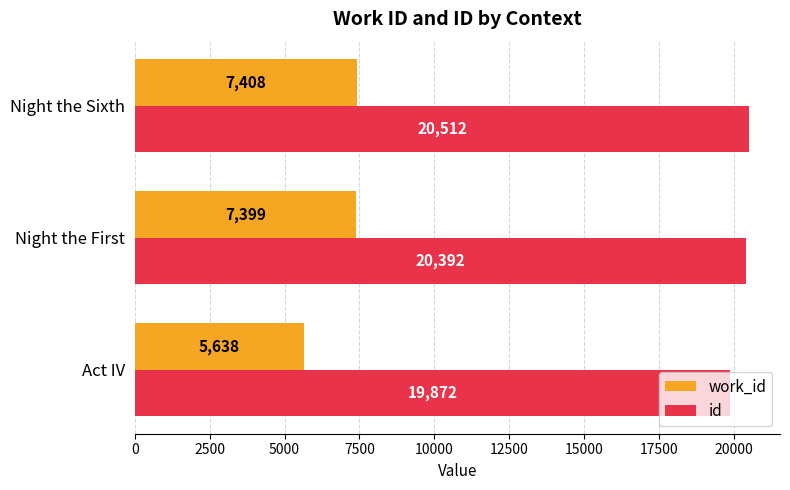

What value does the work_id series have at Act IV?

5638